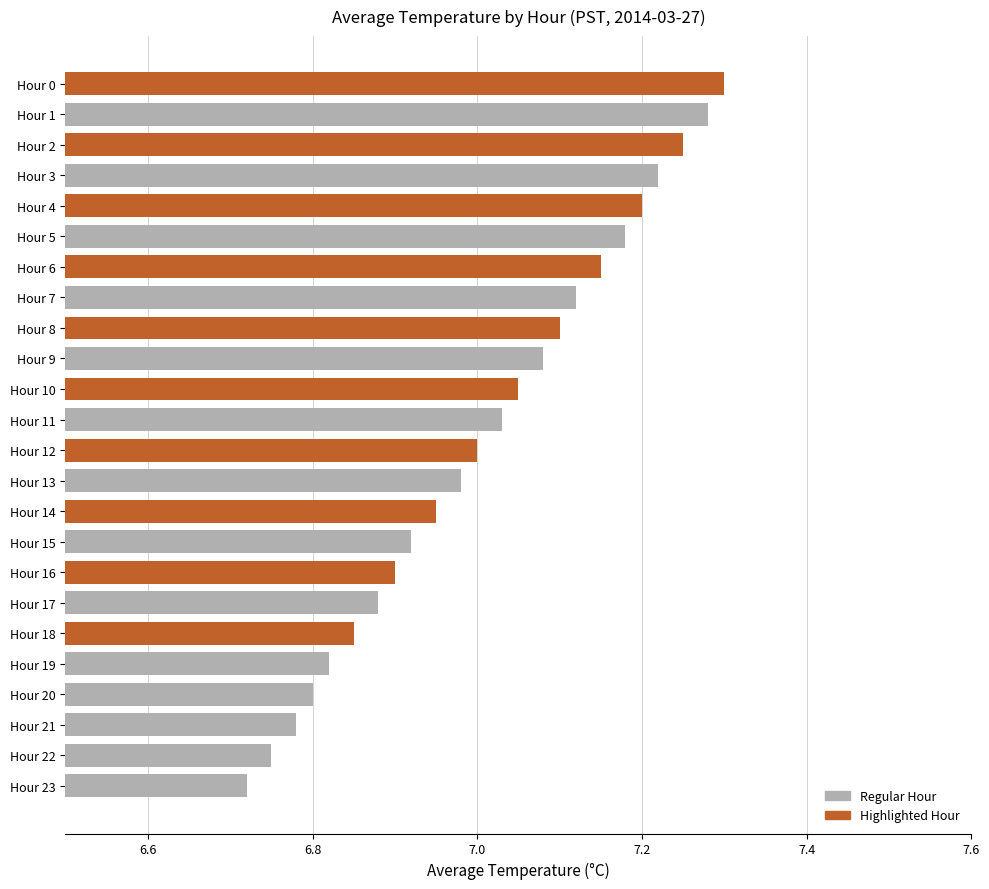

At which category does the chart reach its minimum across all series?

Hour 23